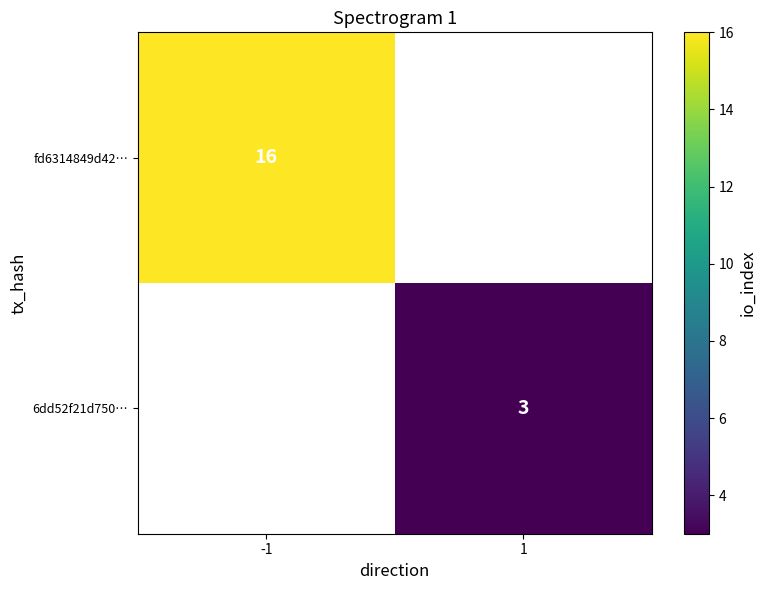

The value of 6dd52f21d750… at 1 is 4. True or false?

False